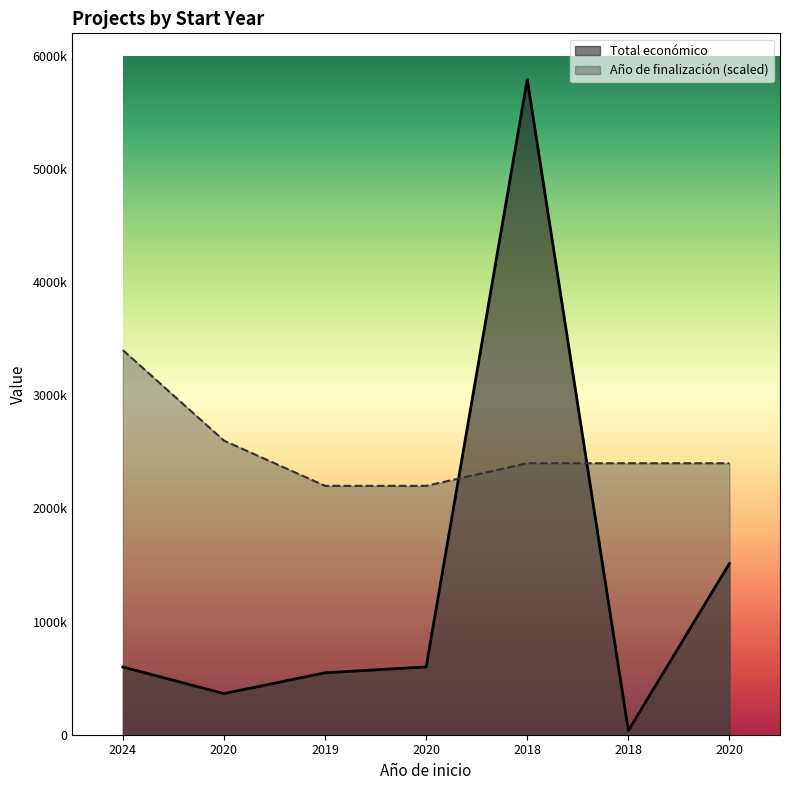

How many data points does each series have?

7